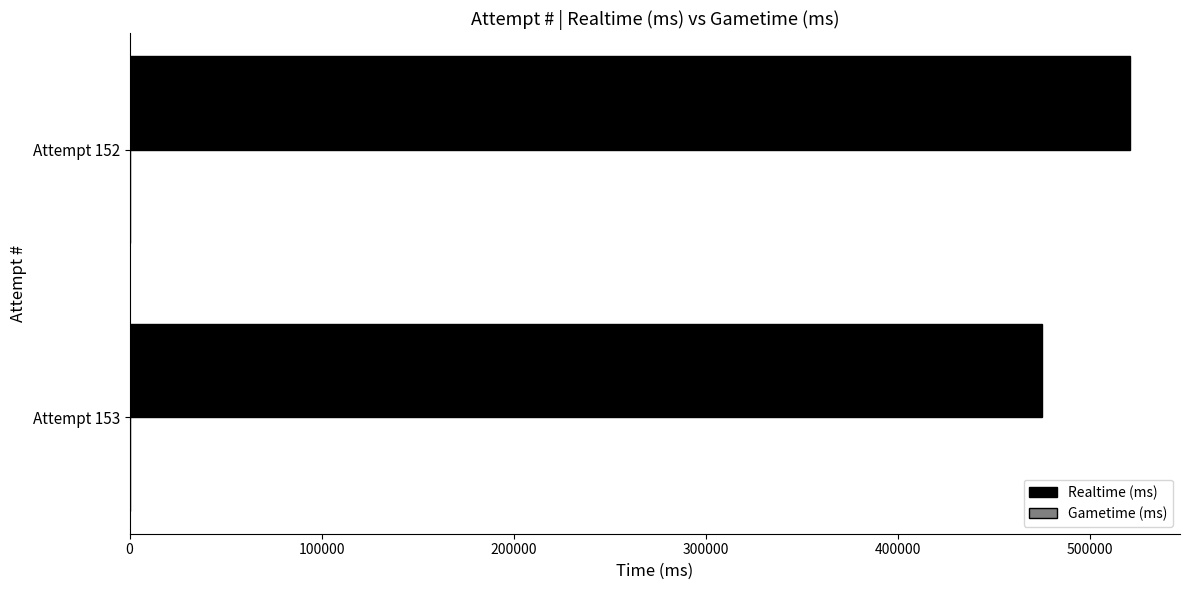

What is the ratio of the value at Attempt 152 to the value at Attempt 153?

1.1